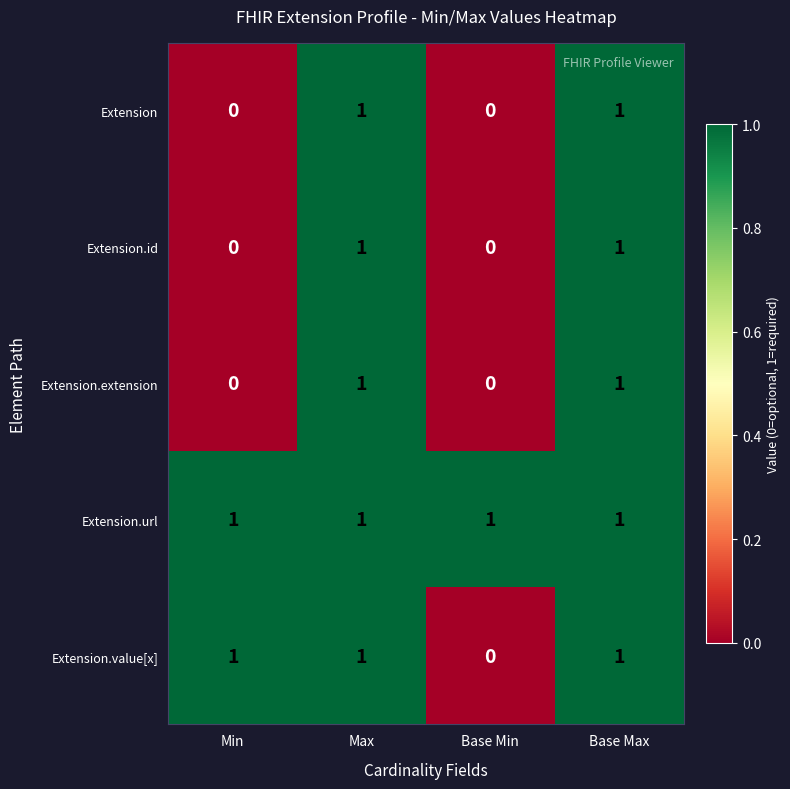

What is the total value across all series at Max?

5